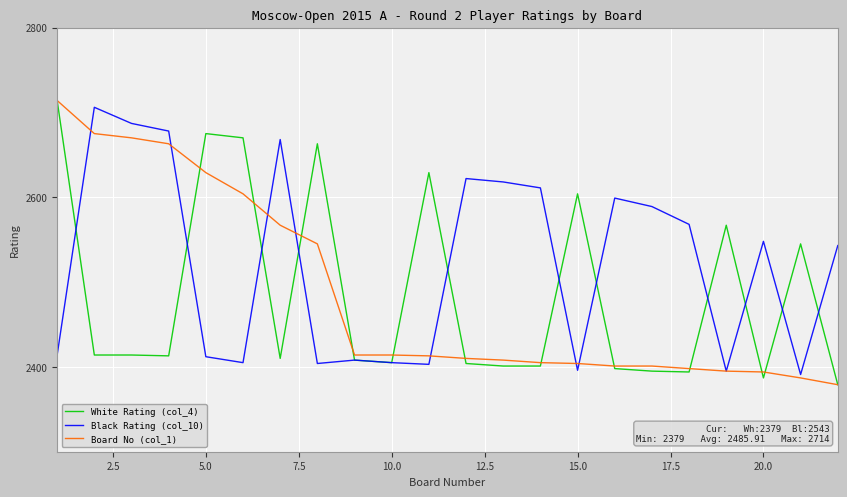

What is the smallest value displayed?

2379